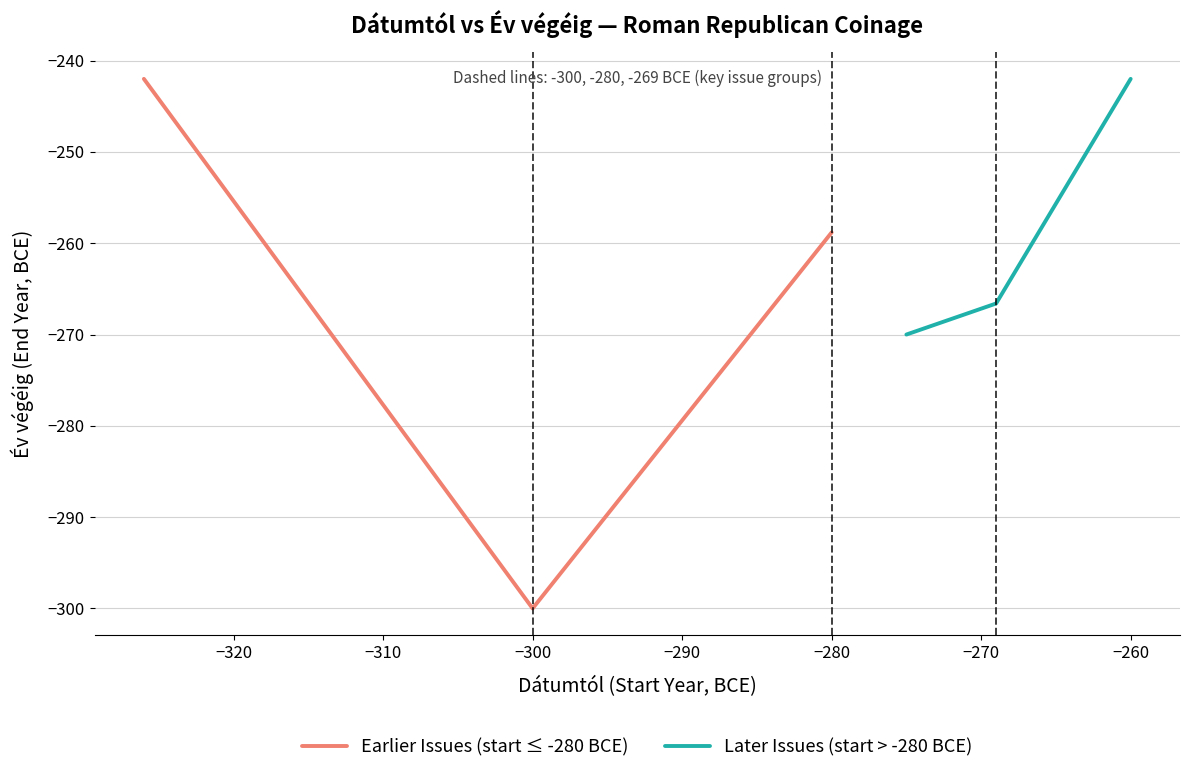

How many data points in Earlier Issues (start ≤ -280 BCE) are less than -258?

2